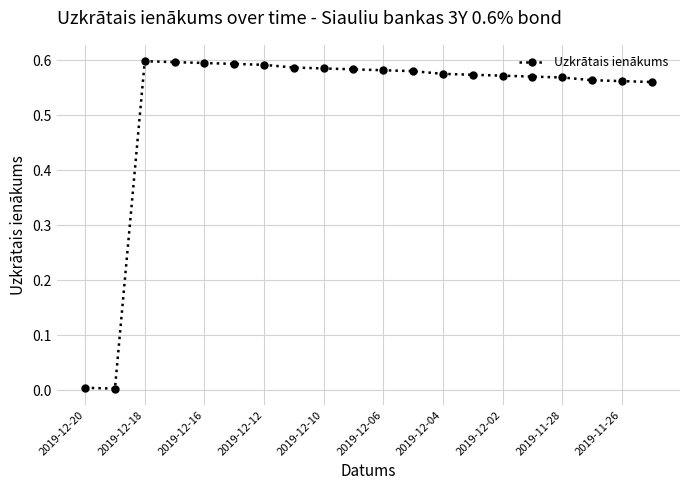

What is the average value?

0.5